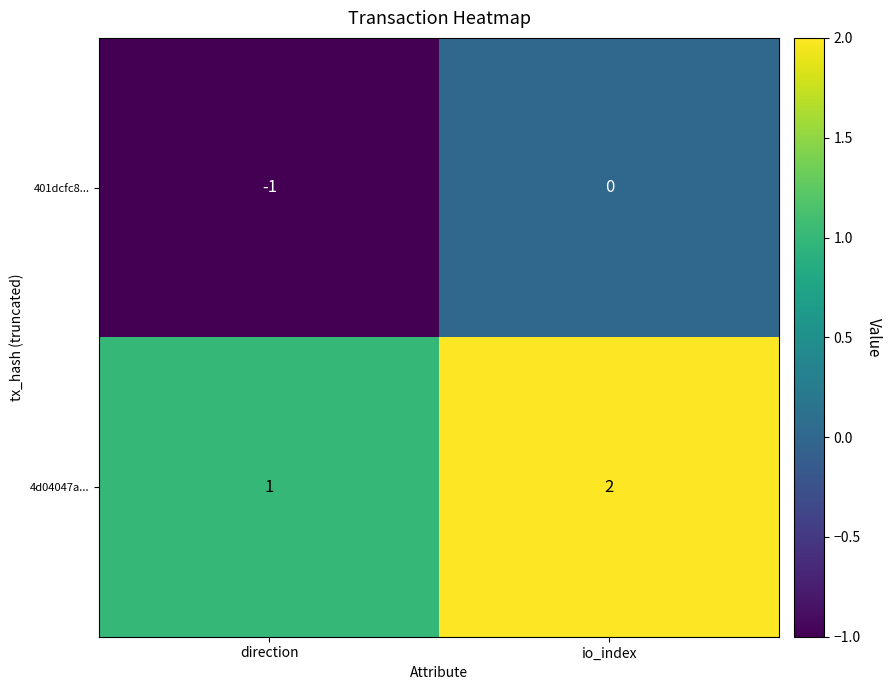

What is the total value across all series at io_index?

2